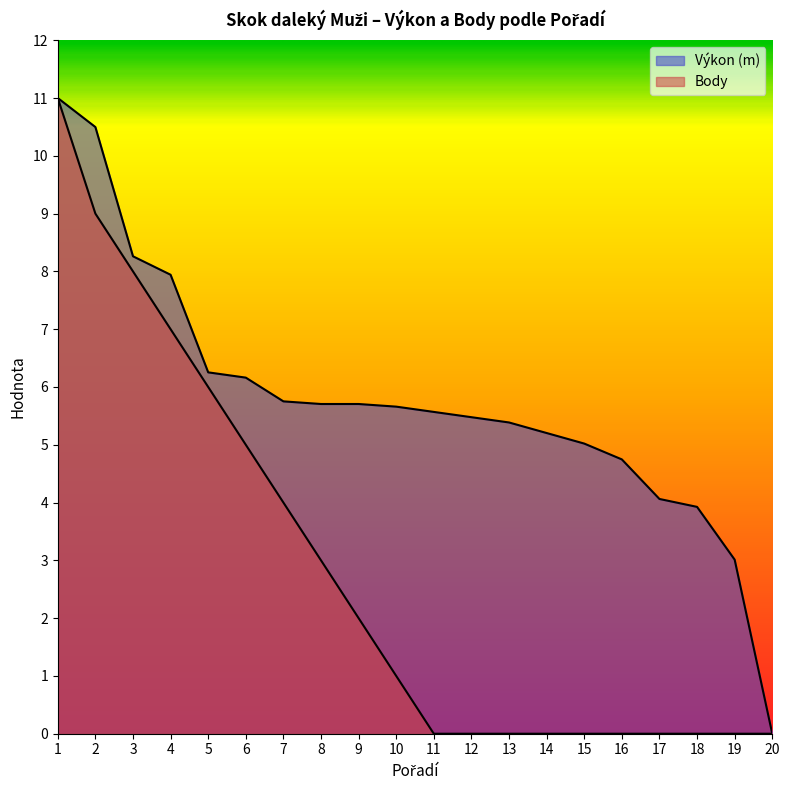

Reading right to left, extract all data points from this chart.

Výkon (m): 0.0	3.0	3.9	4.1	4.7	5.0	5.2	5.4	5.5	5.6	5.7	5.7	5.7	5.8	6.2	6.3	7.9	8.3	10.5	11.0
Body: 0.0	0.0	0.0	0.0	0.0	0.0	0.0	0.0	0.0	0.0	1.0	2.0	3.0	4.0	5.0	6.0	7.0	8.0	9.0	11.0